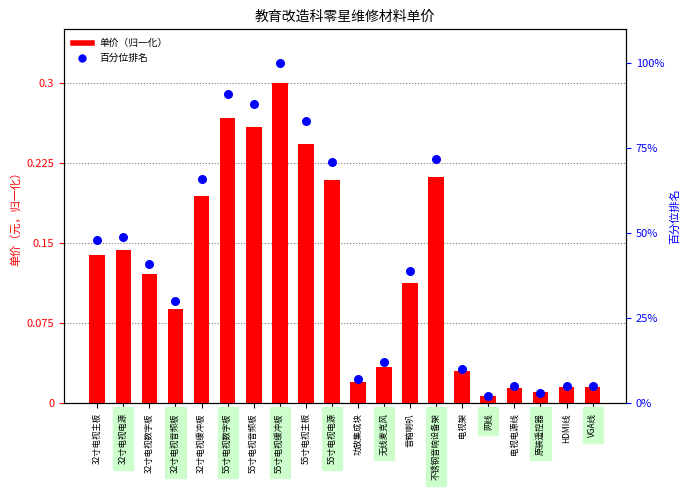

Which series has the largest total across all categories?

百分位排名